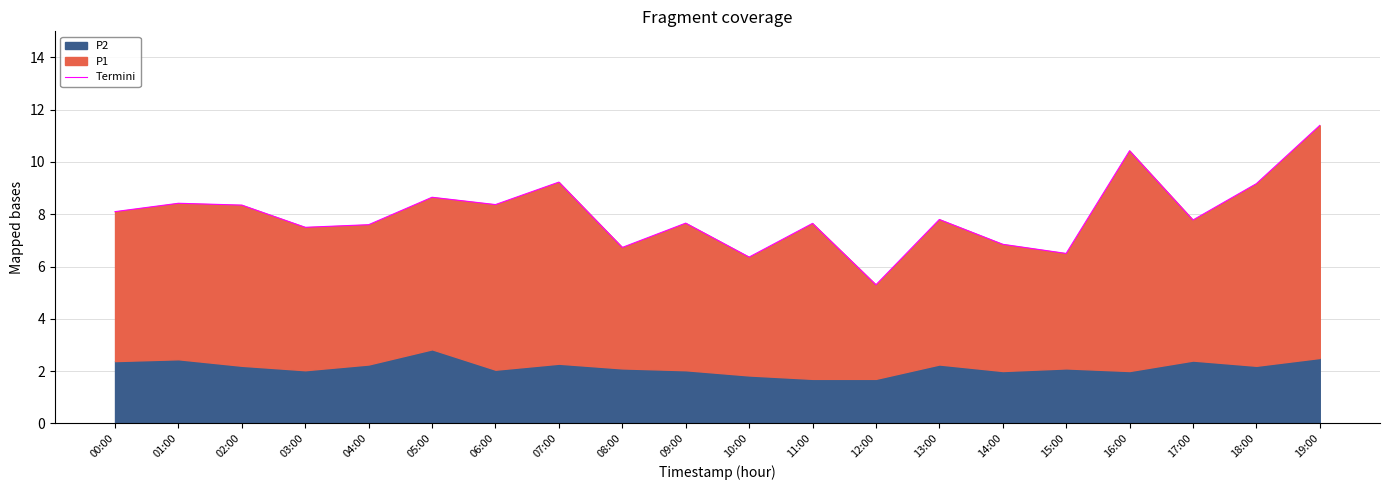

Does the chart display data point markers on the line(s)?

No